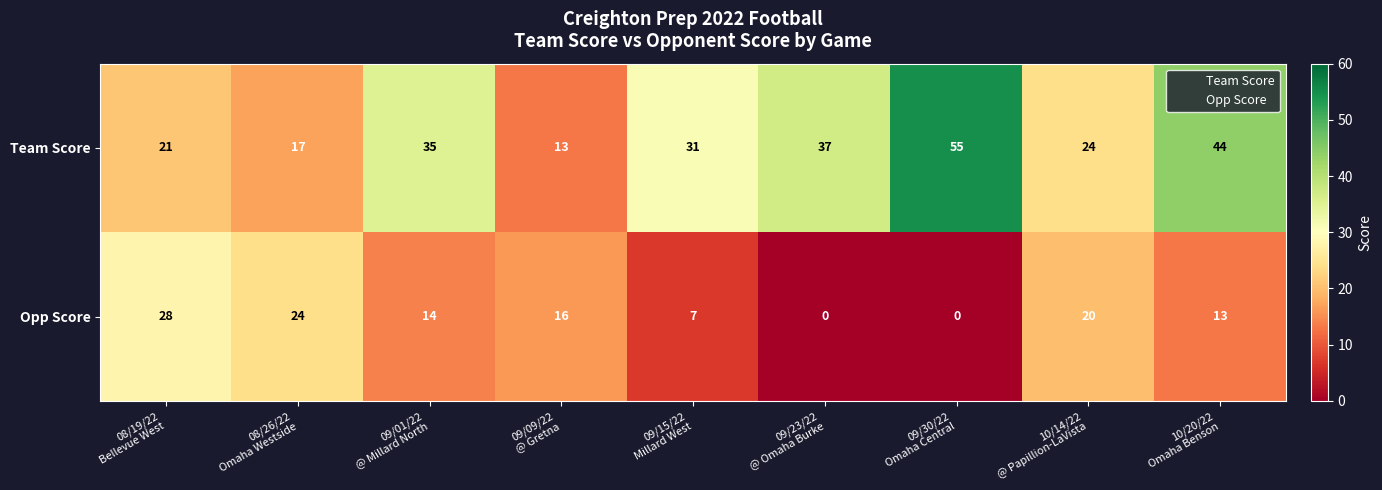

Reading left to right, what are all the values shown in this chart?

Team Score: 21	17	35	13	31	37	55	24	44
Opp Score: 28	24	14	16	7	0	0	20	13